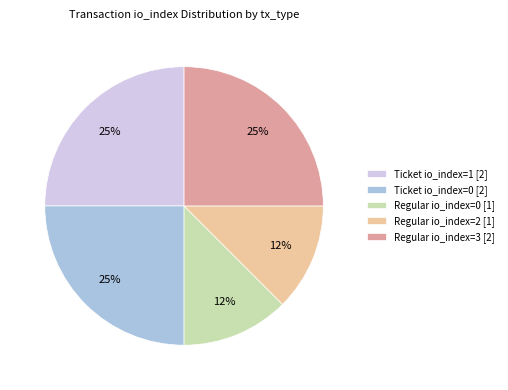

To the nearest percent, what portion does Ticket io_index=0 [2] represent?

25%